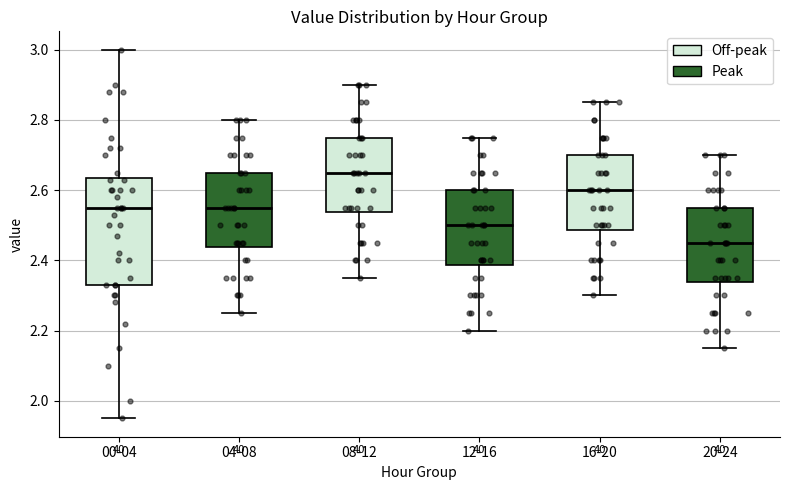

Which box is the tallest, from its lower edge to its upper edge?

00-04